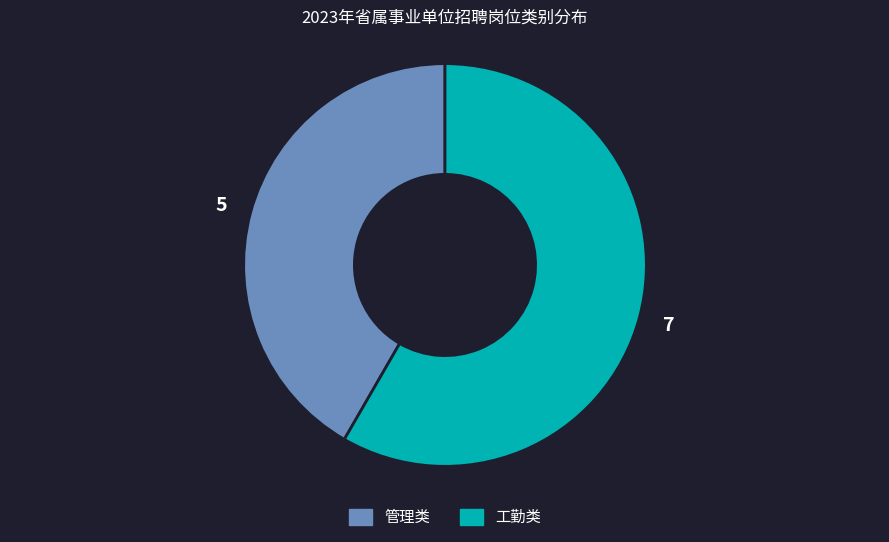

Which category has the smallest portion of the pie?

管理类